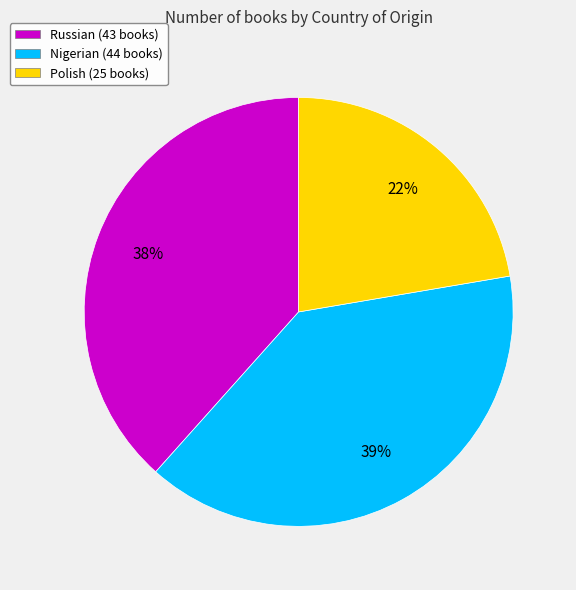

Which category has the smallest portion of the pie?

Polish